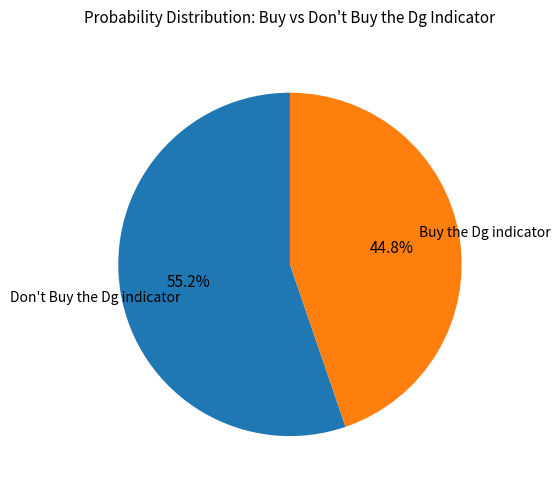

Is it true that Buy the Dg indicator is 45% of the pie?

True